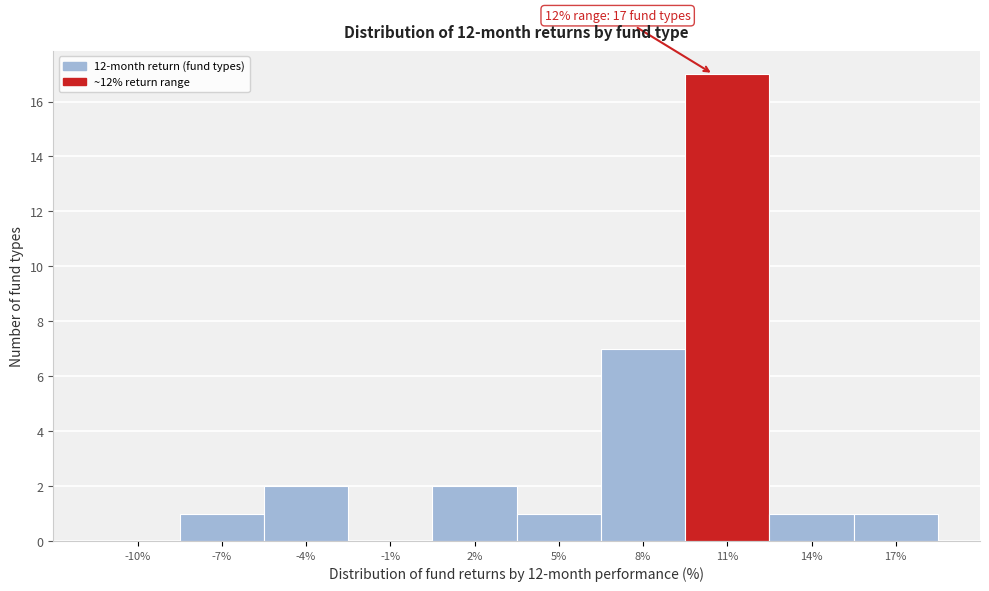

Reading left to right, what are all the values shown in this chart?

-10%=0	-7%=1	-4%=2	-1%=0	2%=2	5%=1	8%=7	11%=17	14%=1	17%=1